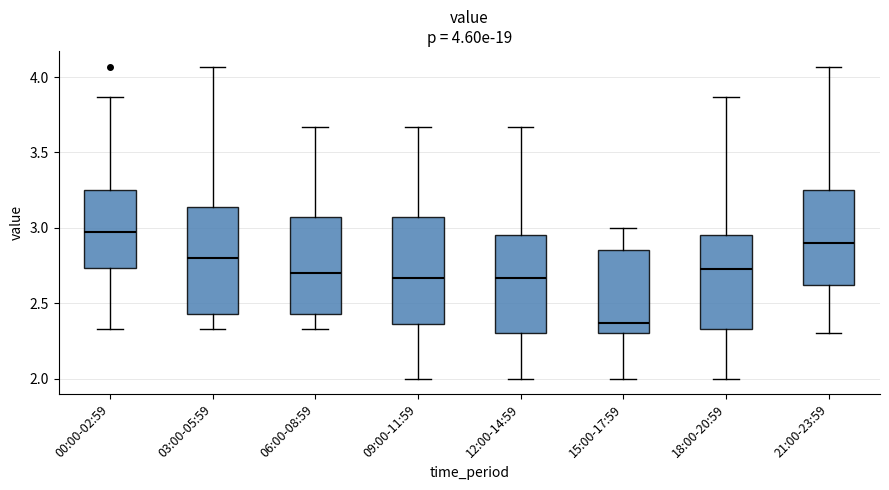

Which box's median line is the highest?

00:00-02:59